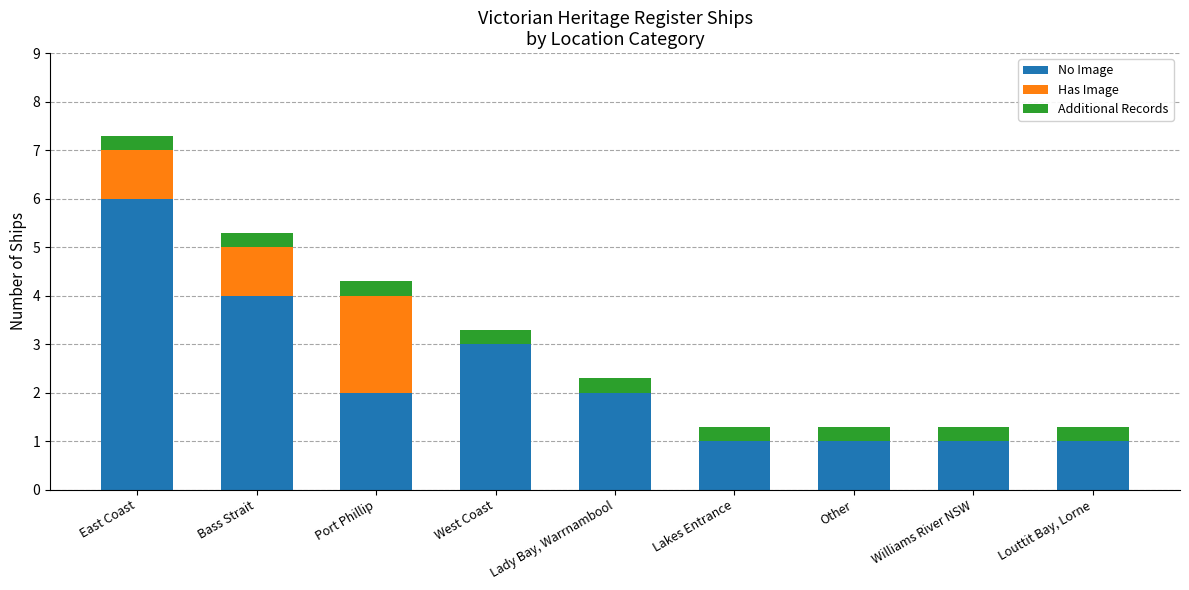

Is it true that No Image equals 1.5 at Other?

False